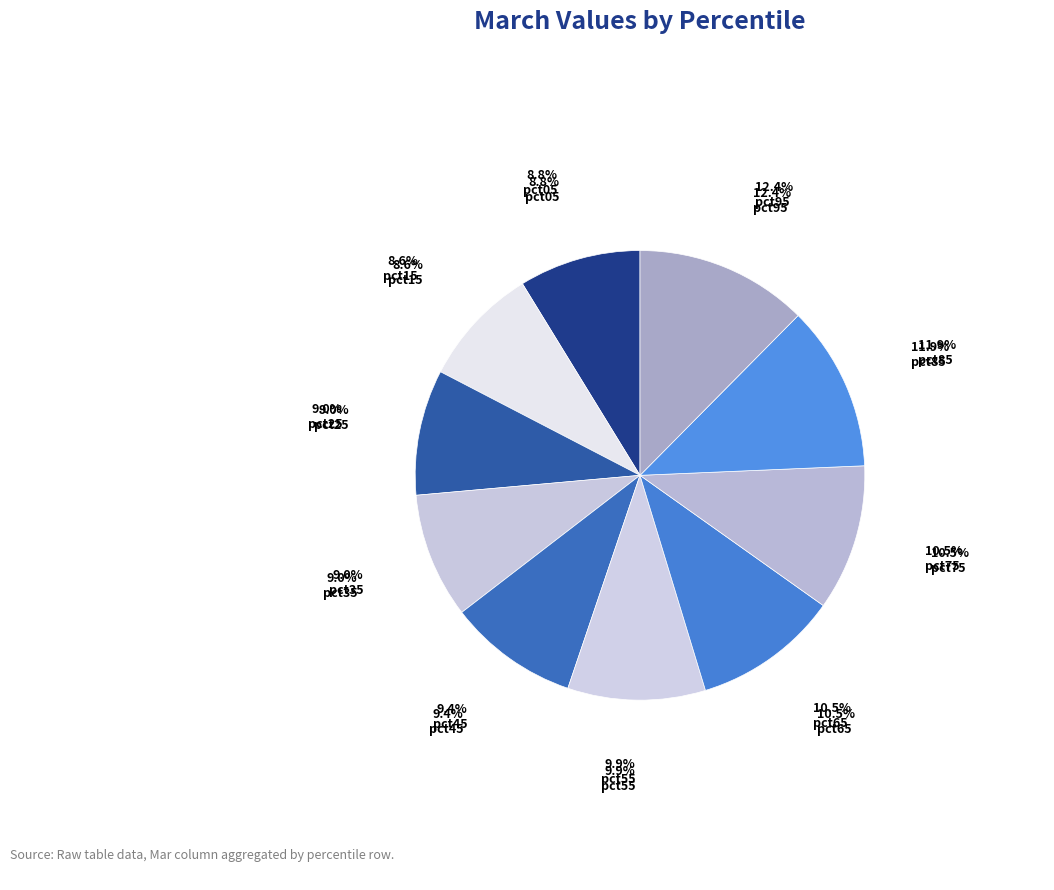

To the nearest percent, what portion does pct25 represent?

9%